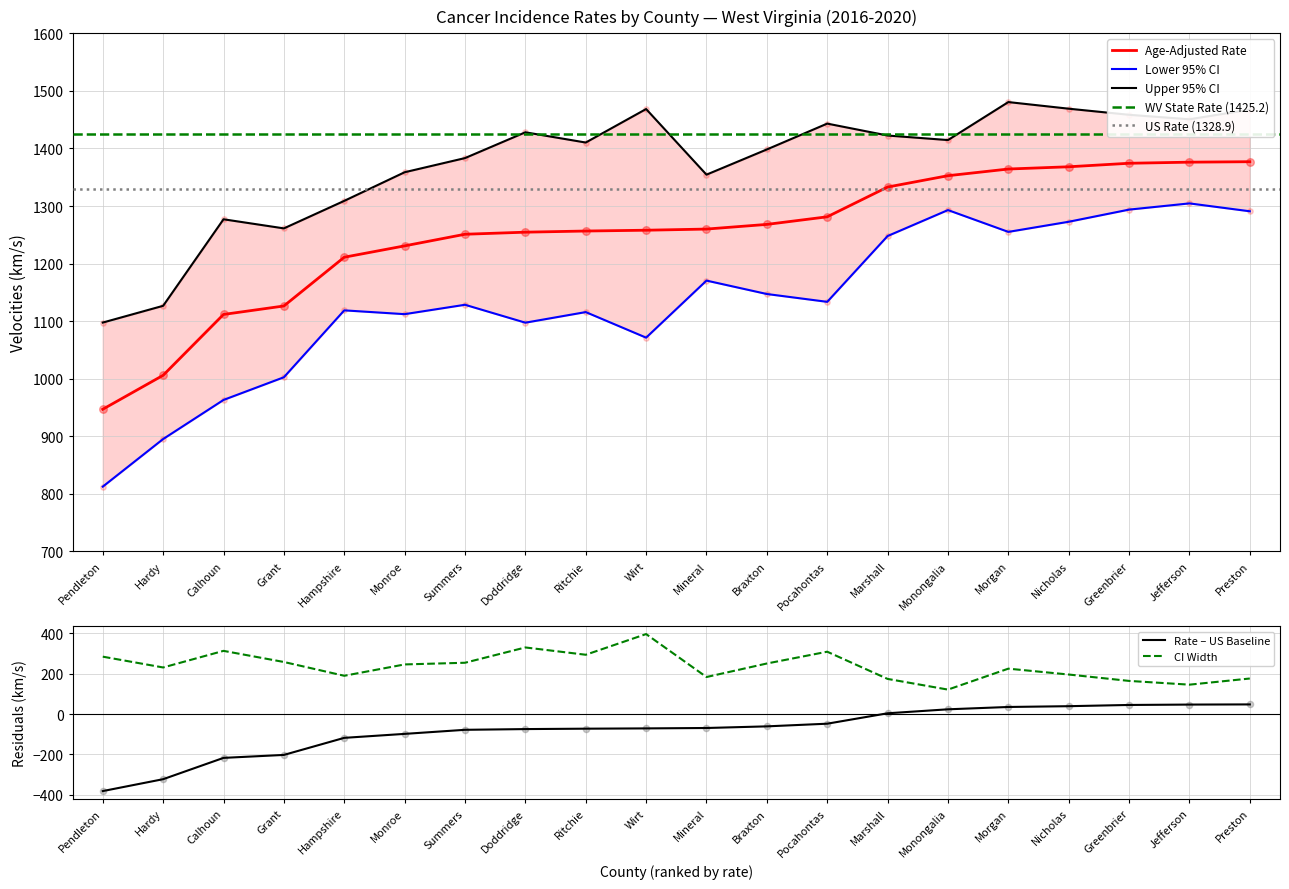

At which category is the sum across all series the highest?

Preston